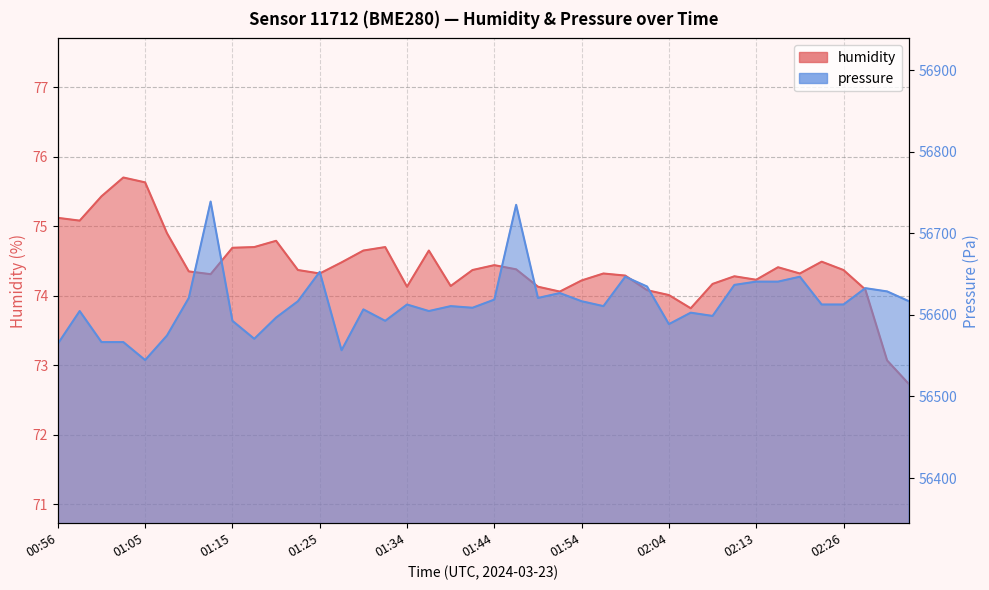

What is the label of the 14th point from the left?

01:27